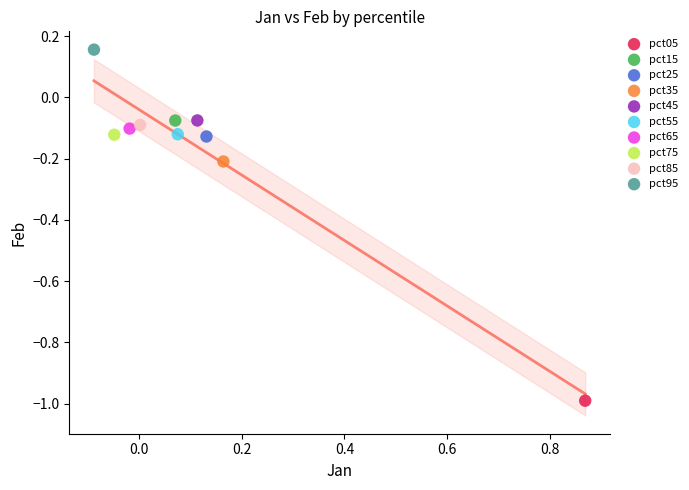

Which series contains the highest Y value?

pct95